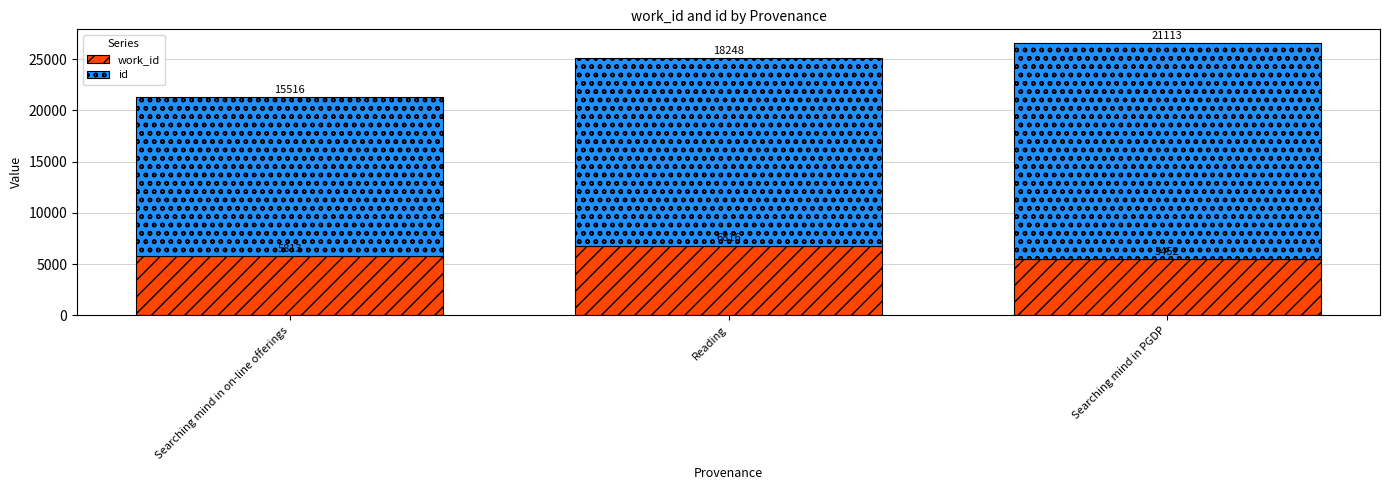

At which category is the sum across all series the highest?

Searching mind in PGDP